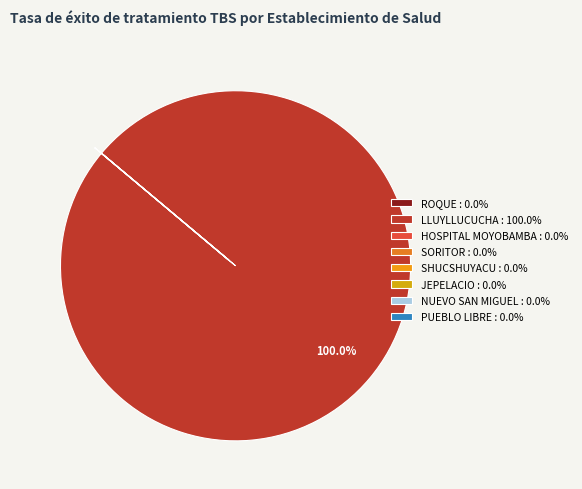

To the nearest percent, what is the difference between the largest and smallest slice percentages?

100%